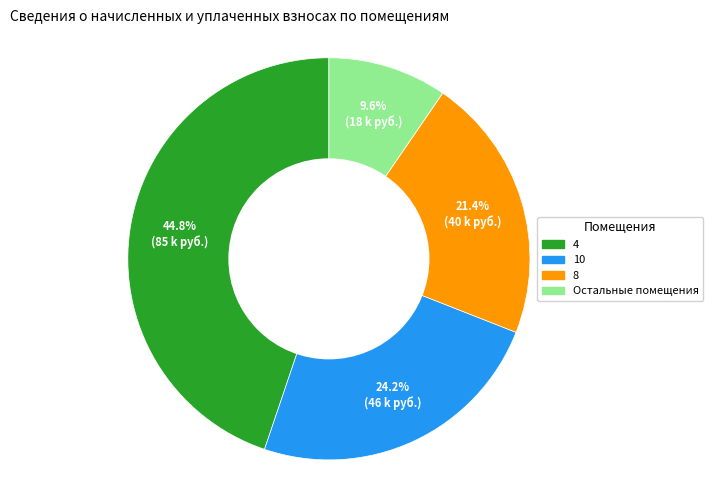

Does any single category account for the majority?

No